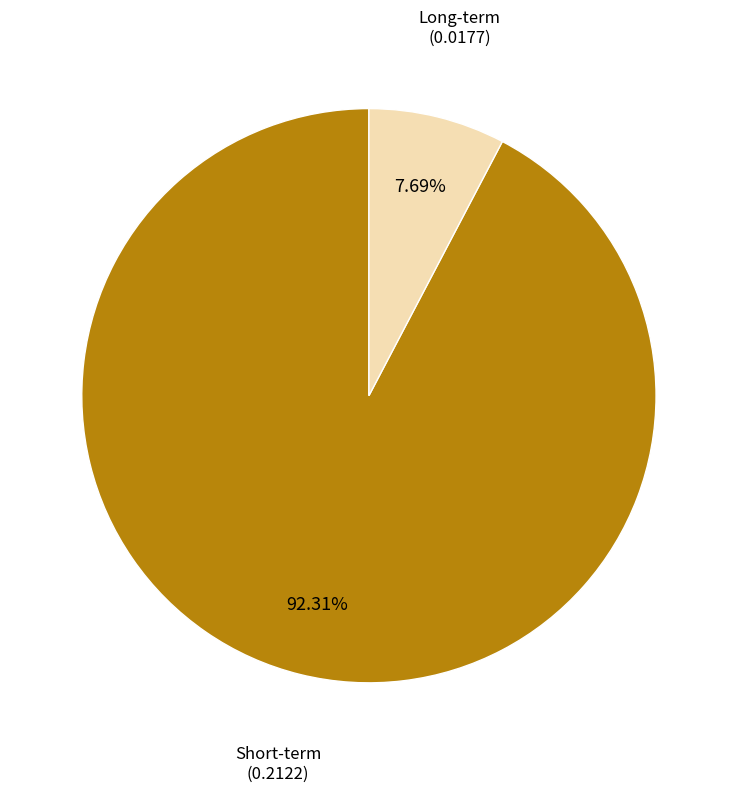

Does any single category account for the majority?

Yes